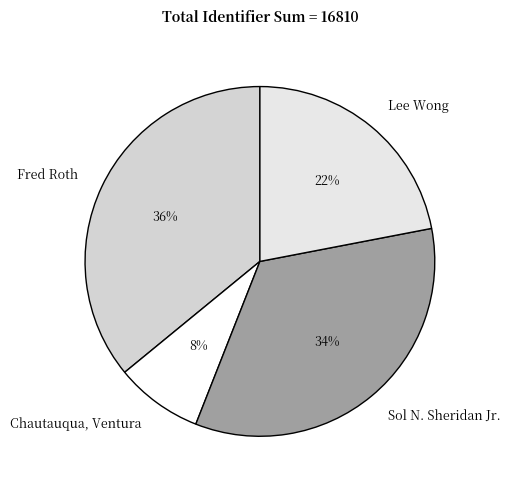

What is the ratio of the value at Sol N. Sheridan Jr. to the value at Lee Wong?

1.5